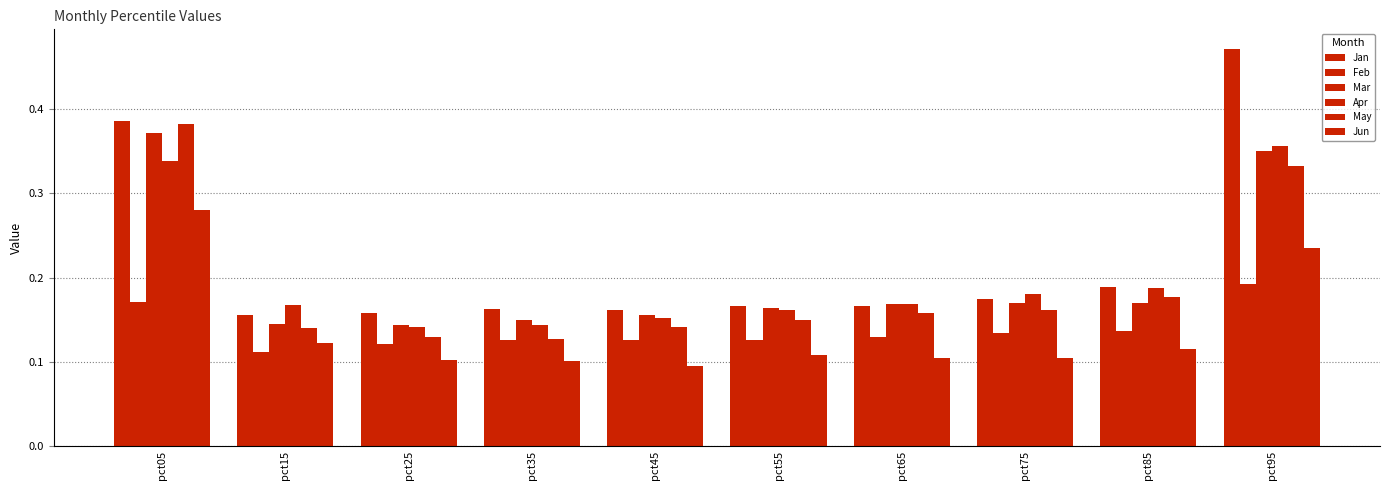

How many categories are shown in the chart?

10